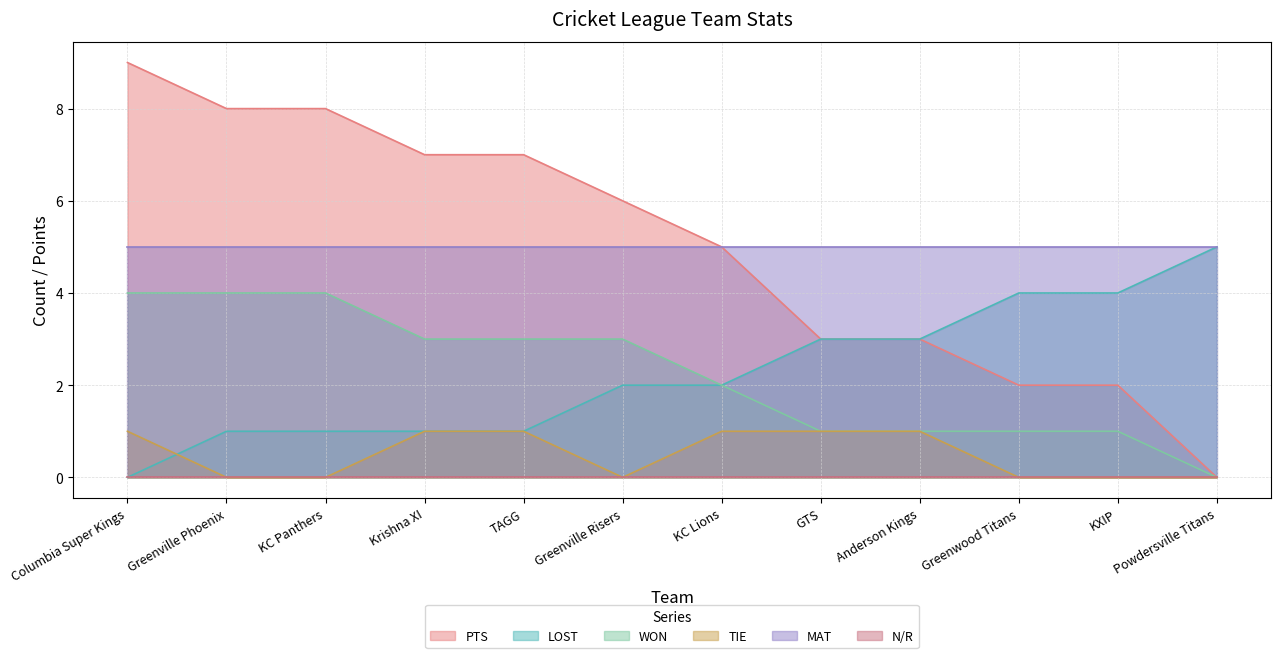

How many categories are shown in the chart?

12